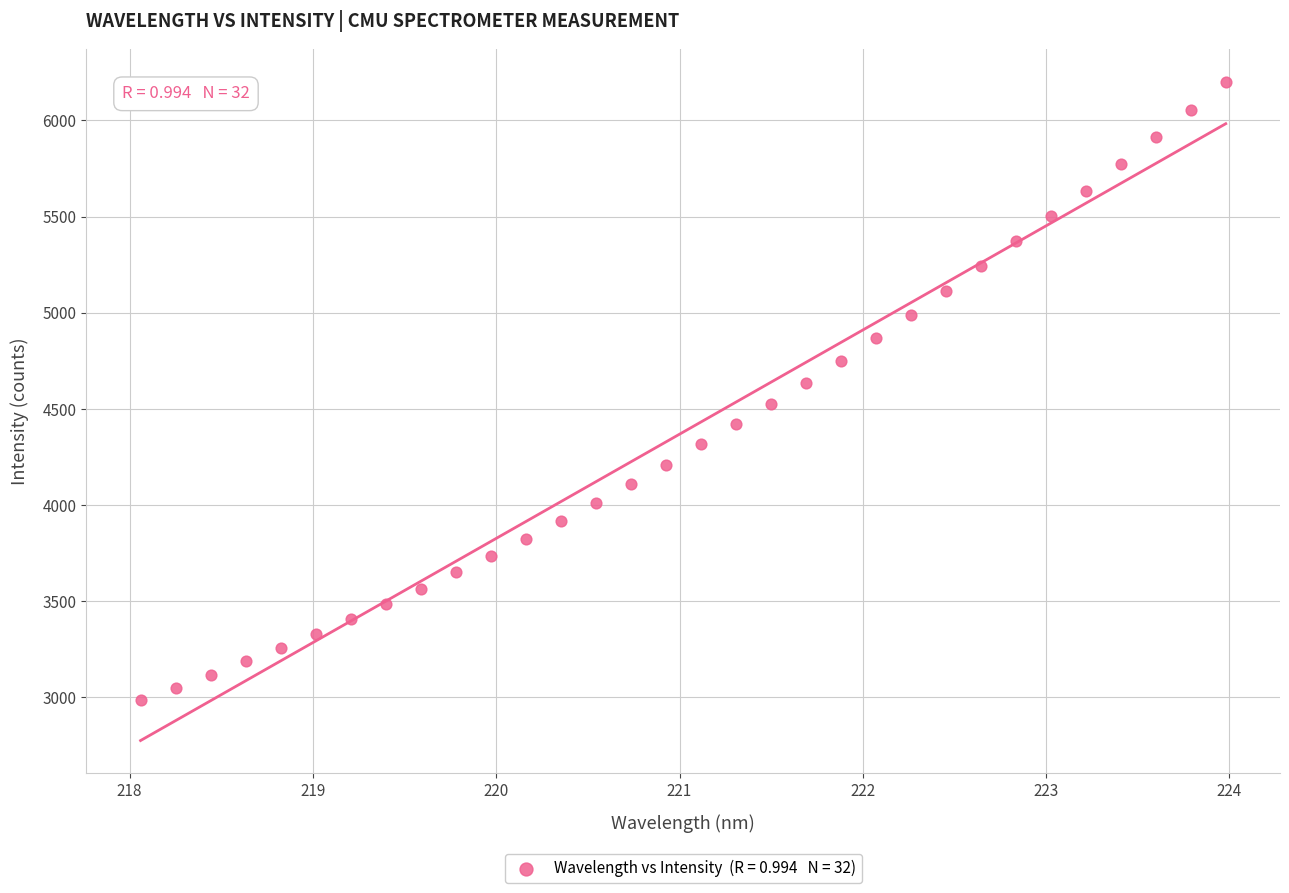

What is the range of Y values (max minus min)?

3213.2